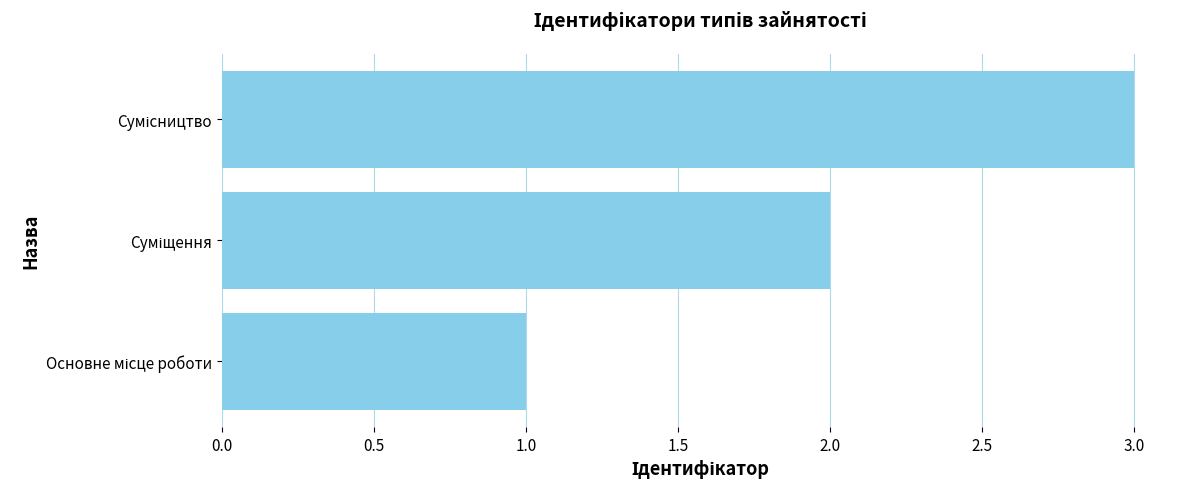

What is the sum of all values?

6